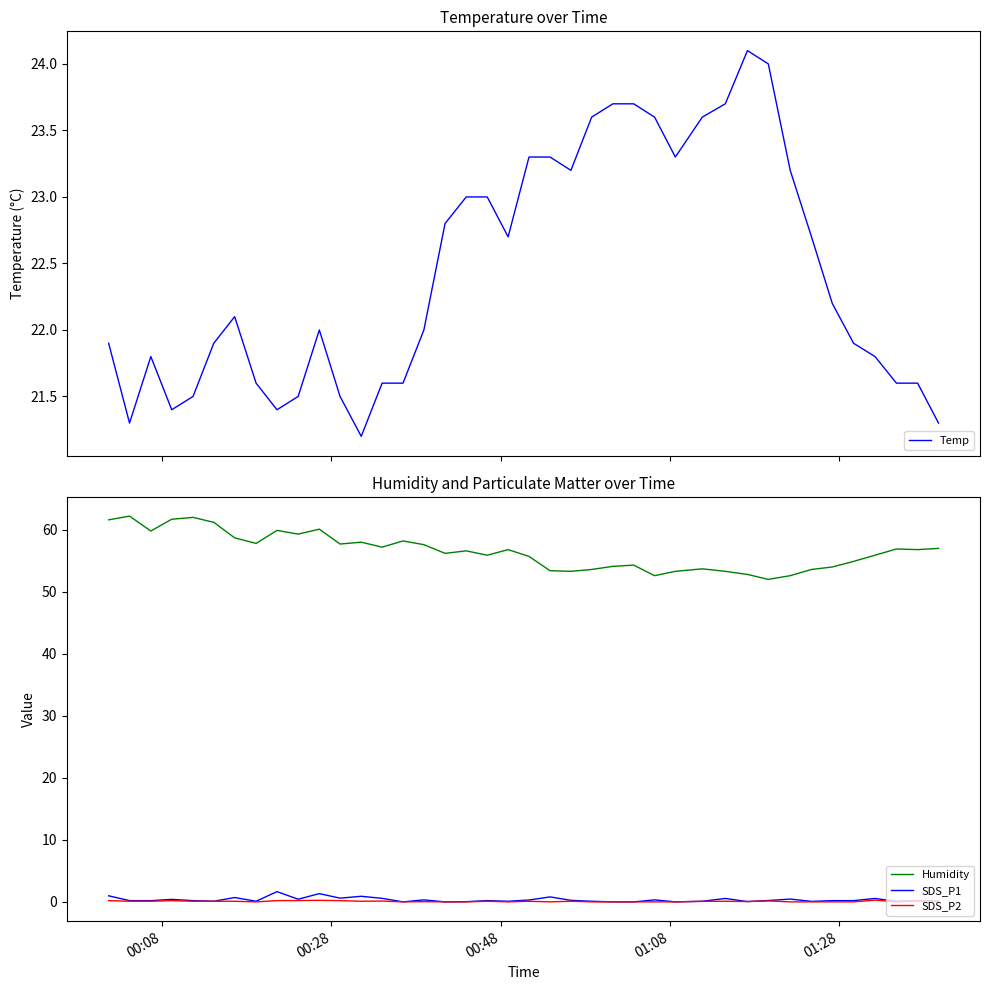

True or false: SDS_P2 and Humidity intersect in this chart.

False